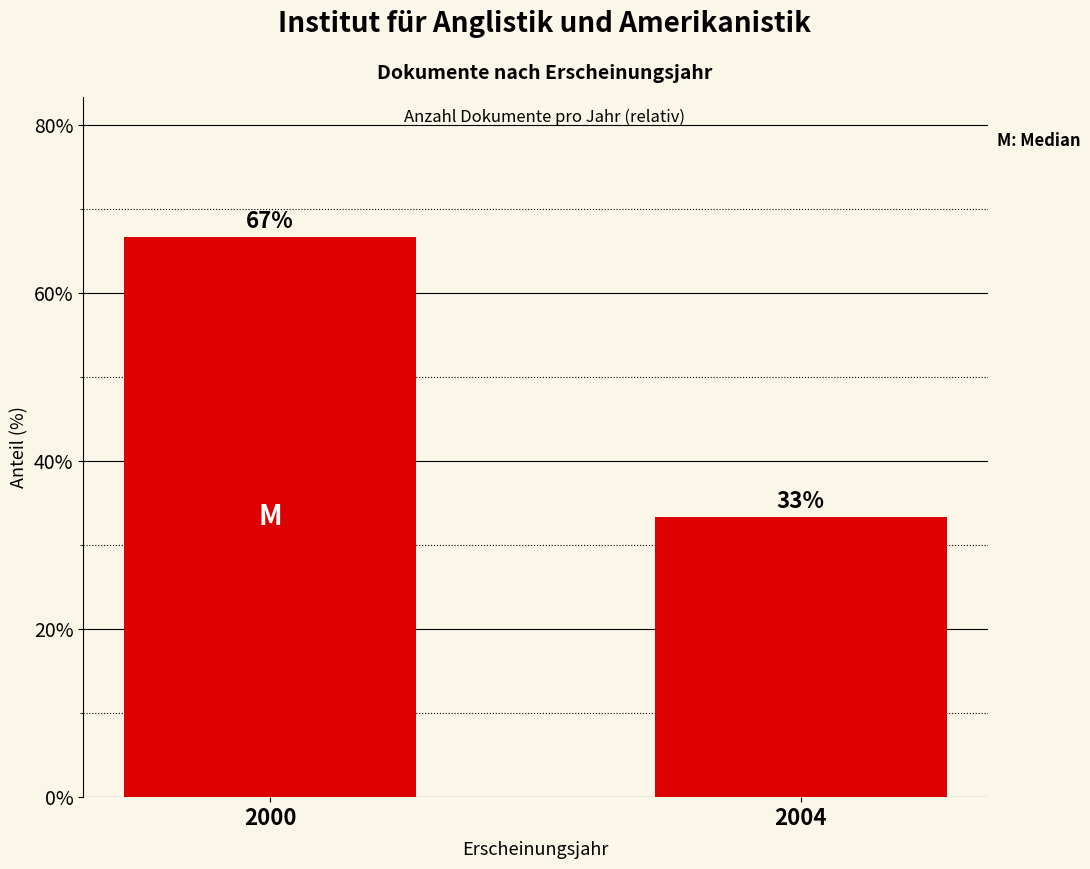

How many values are below 66?

1